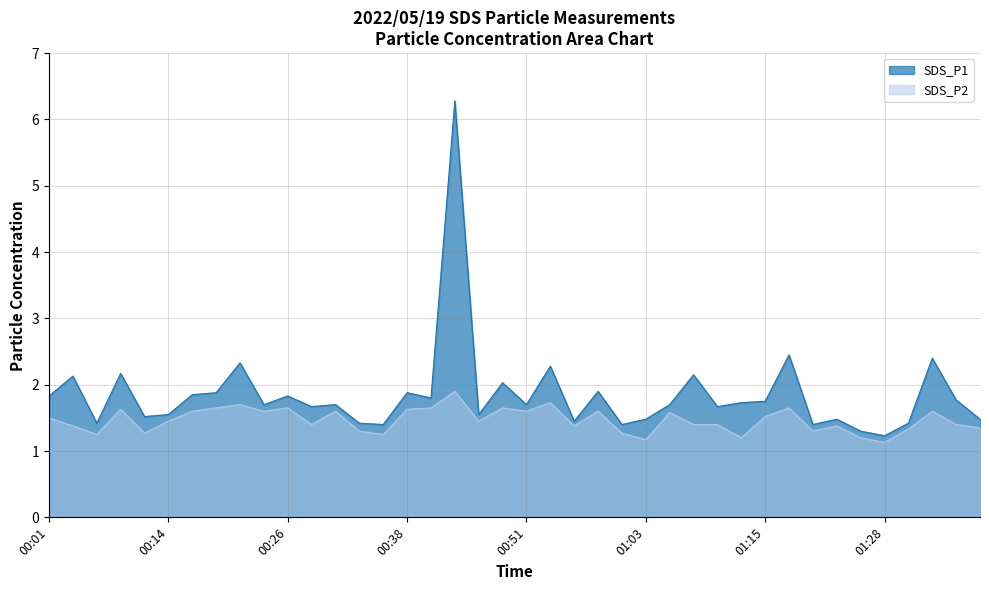

Does the chart display data point markers on the line(s)?

No